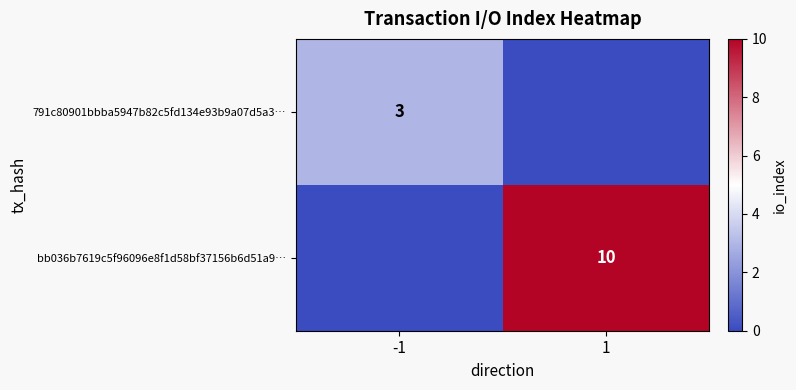

Is it true that bb036b7619c5f96096e8f1d58bf37156b6d51a9… equals 14 at 1?

False